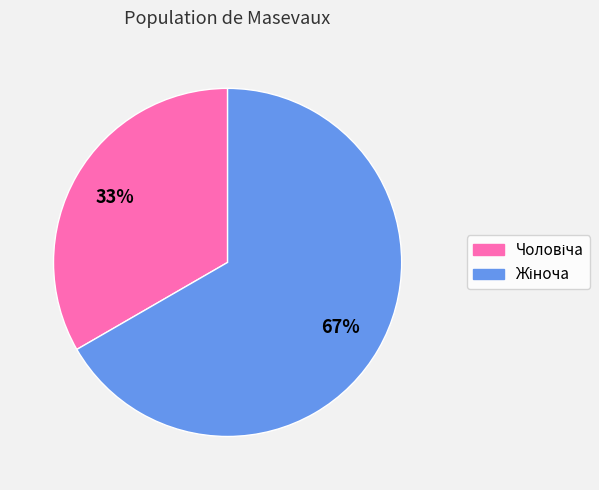

To the nearest percent, what is the average slice percentage?

50%